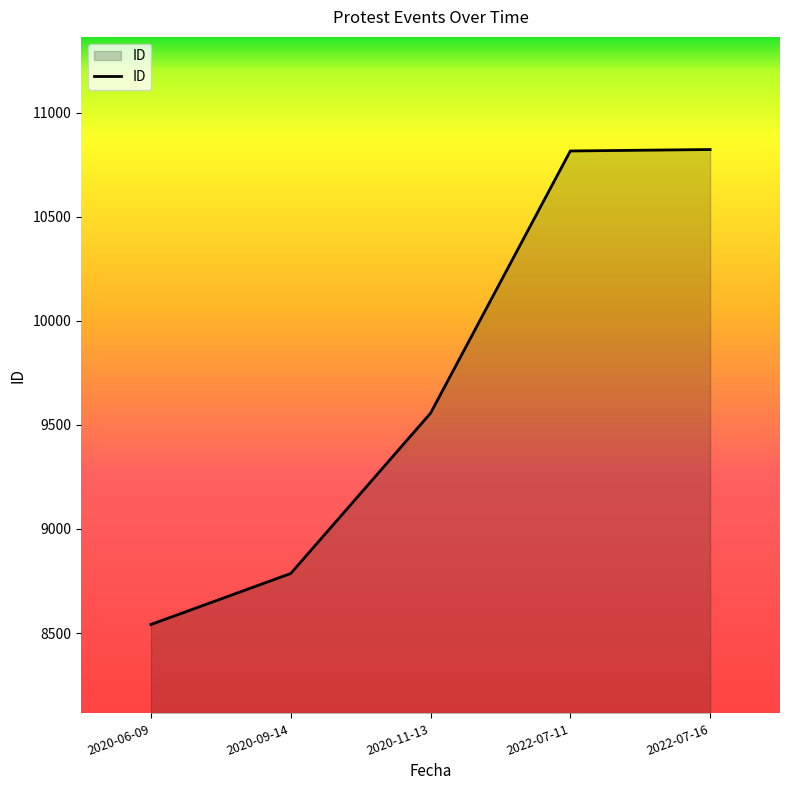

How many series are shown in this chart?

1